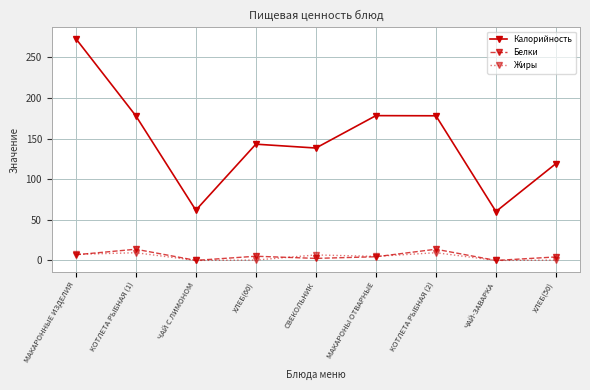

True or false: Белки has more than 0 interior local peaks.

True